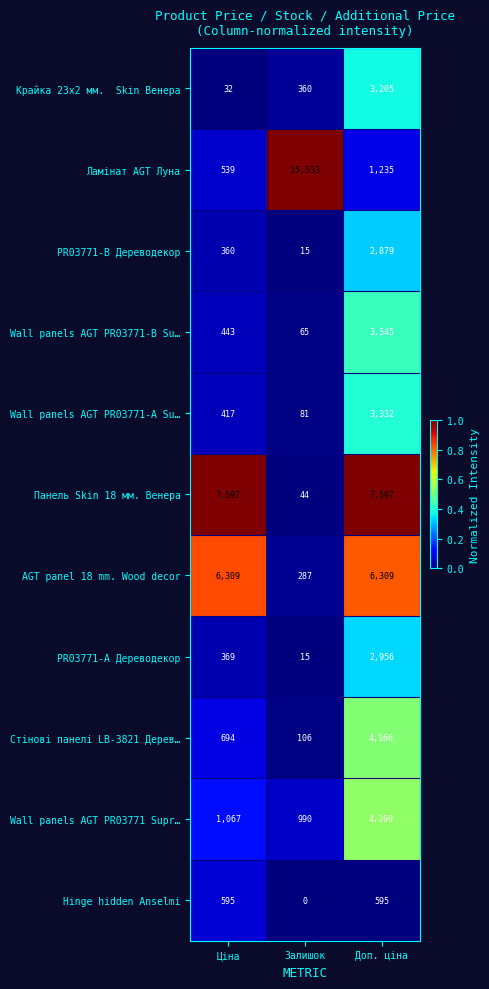

At which label is Wall panels AGT PR03771-B Su… closest to 1805?

Ціна